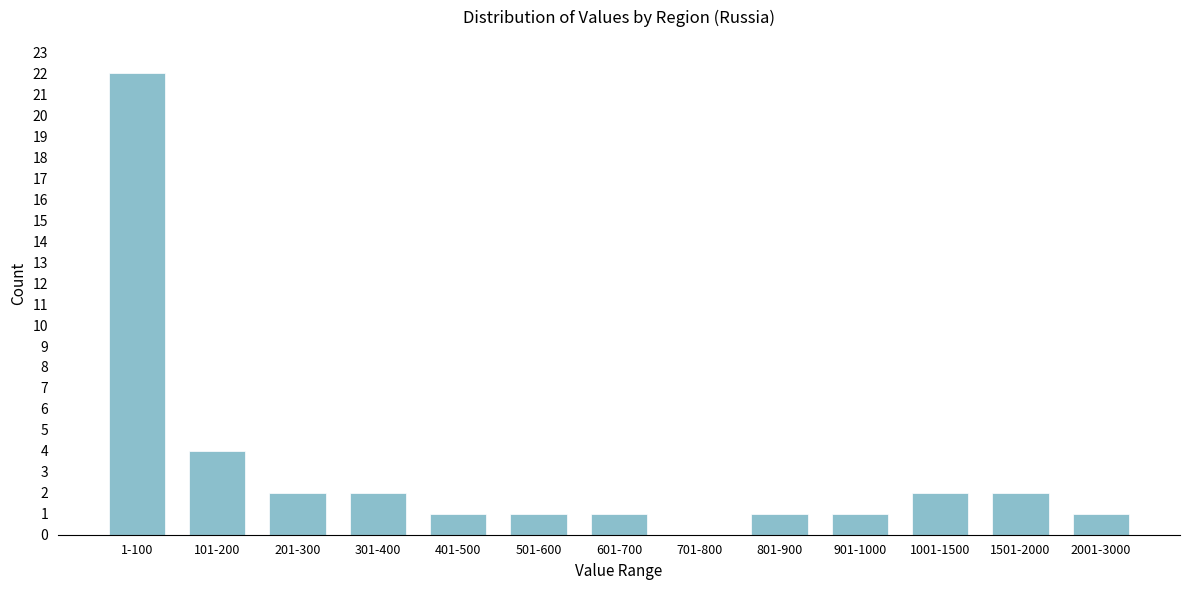

Reading left to right, what are all the values shown in this chart?

1-100=22	101-200=4	201-300=2	301-400=2	401-500=1	501-600=1	601-700=1	701-800=0	801-900=1	901-1000=1	1001-1500=2	1501-2000=2	2001-3000=1